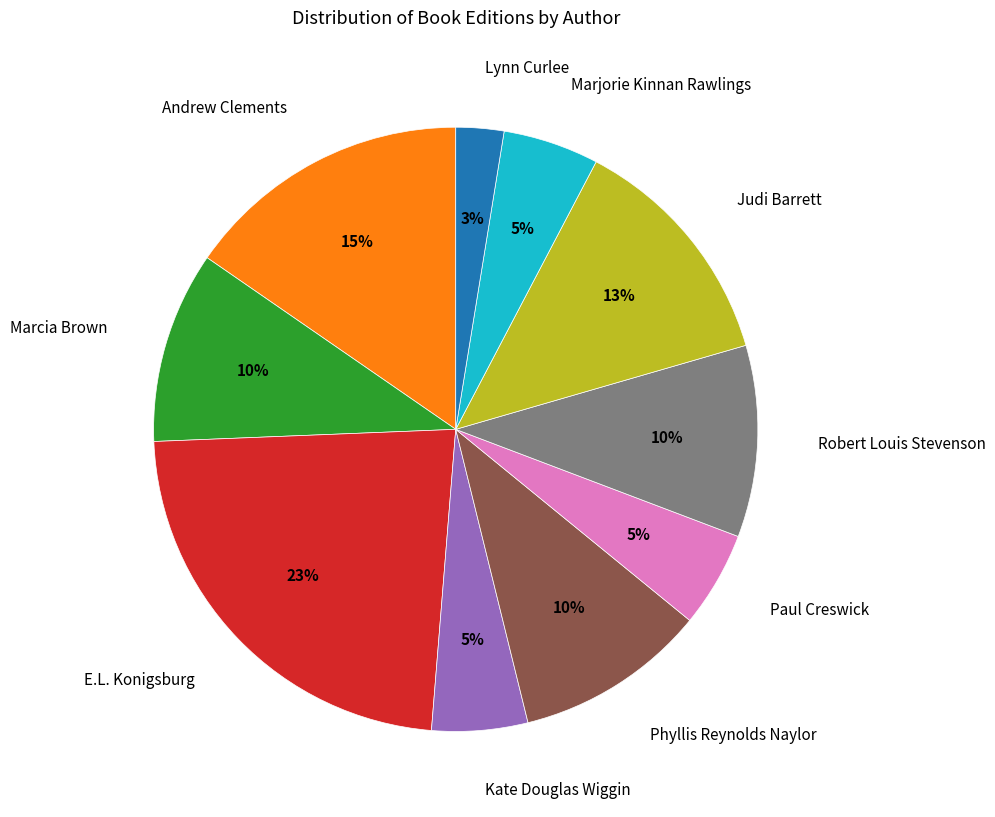

Is it true that Robert Louis Stevenson is 10% of the pie?

True